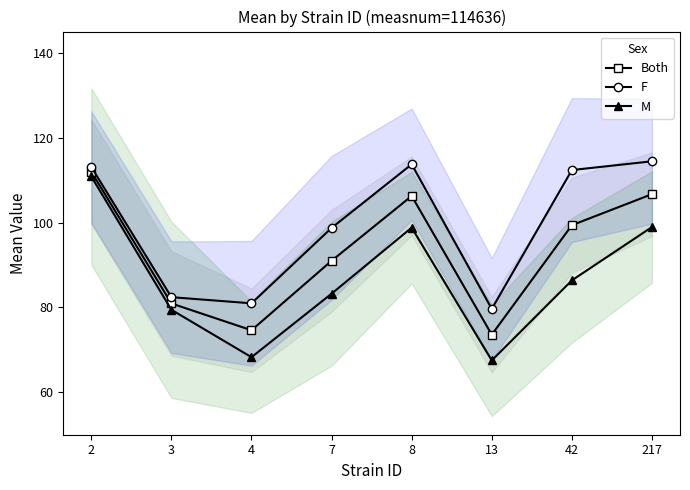

What is the total value across all series at 217?

320.1